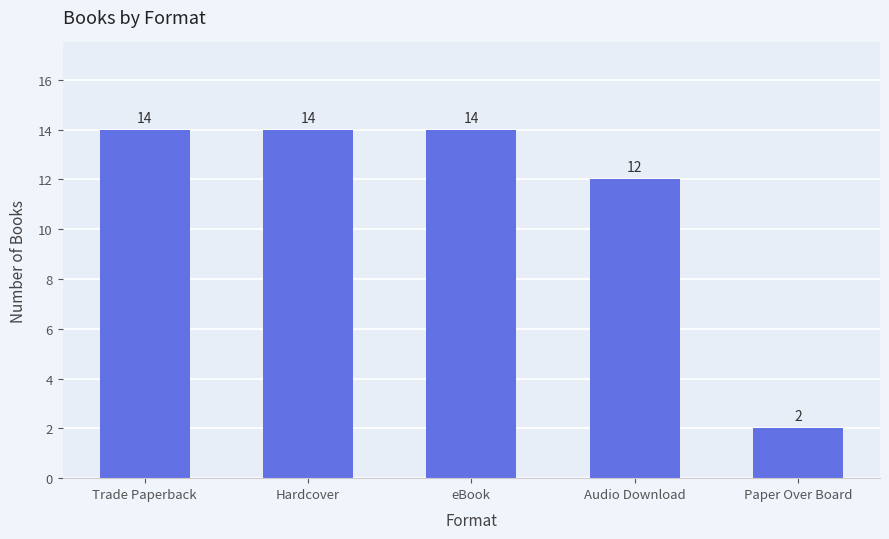

What is the sum of all values?

56